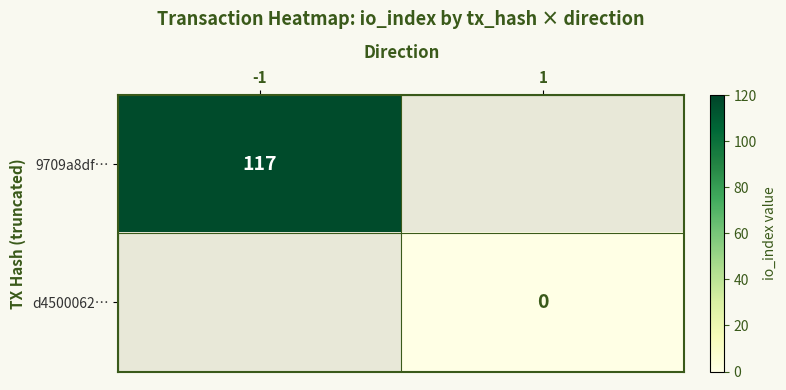

The value of 9709a8df… at -1 is 44. True or false?

False